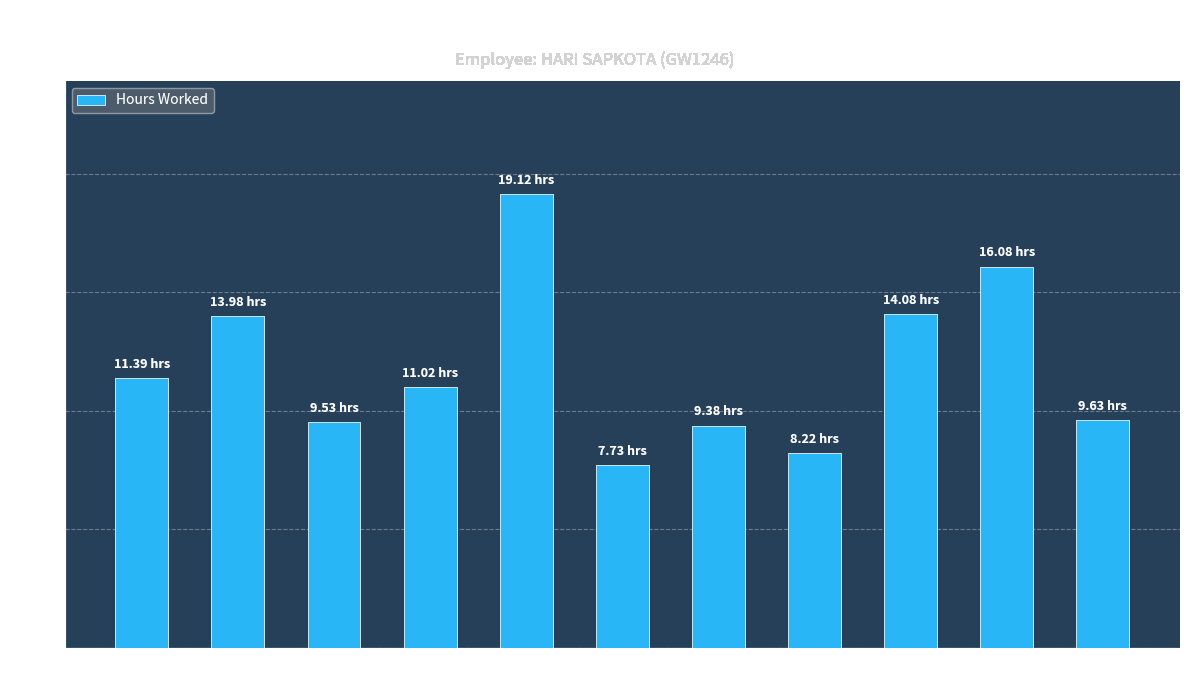

Count the number of values greater than 11.

6